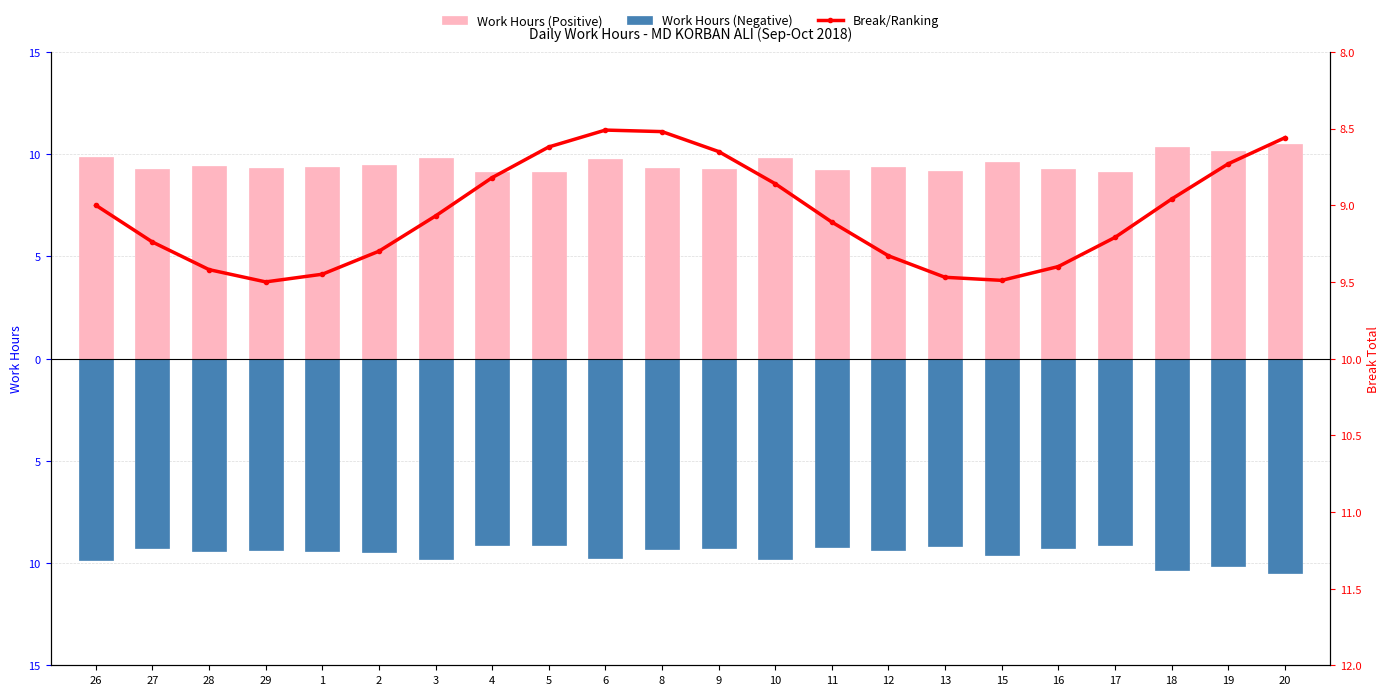

How many values in the Break/Ranking series exceed 9?

12